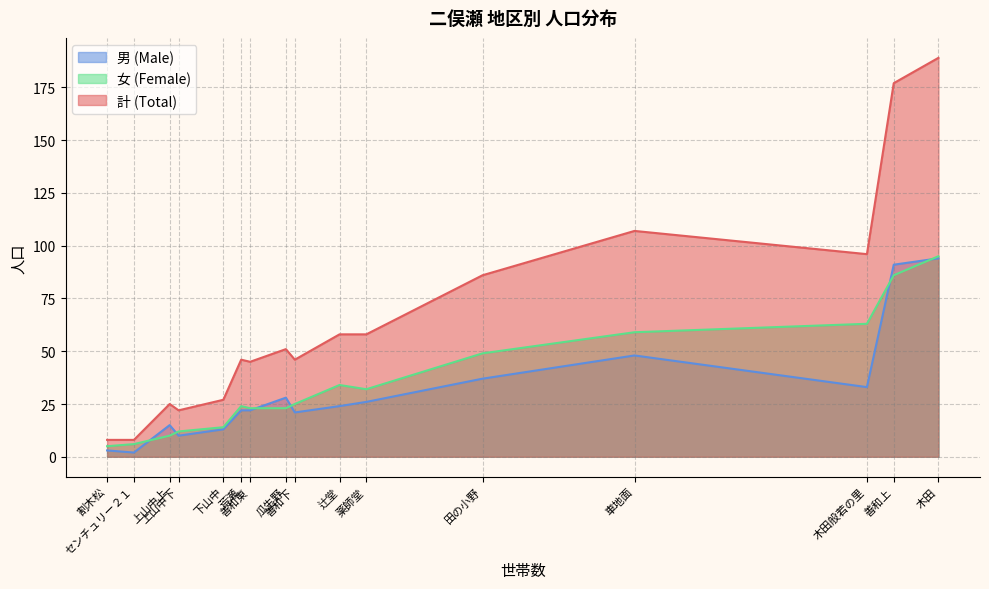

At which category is the sum across all series the highest?

木田